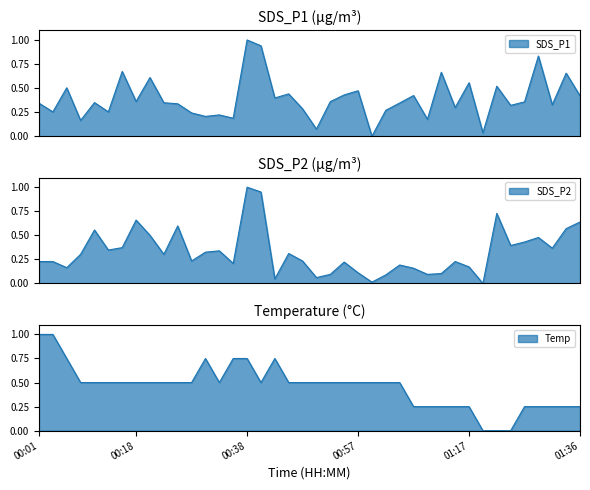

Where do SDS_P2 and SDS_P1 first cross each other?

00:06 and 00:08